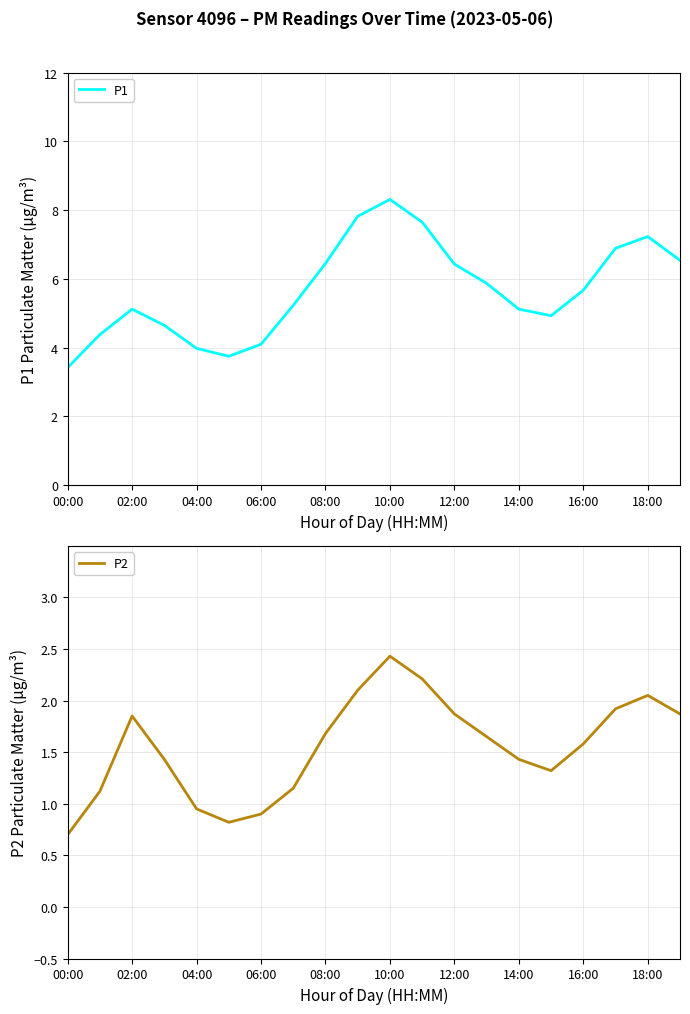

Reading right to left, what are all the values shown in this chart?

P1: 6.5	7.2	6.9	5.7	4.9	5.1	5.9	6.4	7.7	8.3	7.8	6.5	5.2	4.1	3.8	4.0	4.7	5.1	4.4	3.4
P2: 1.9	2.0	1.9	1.6	1.3	1.4	1.6	1.9	2.2	2.4	2.1	1.7	1.1	0.9	0.8	0.9	1.4	1.9	1.1	0.7